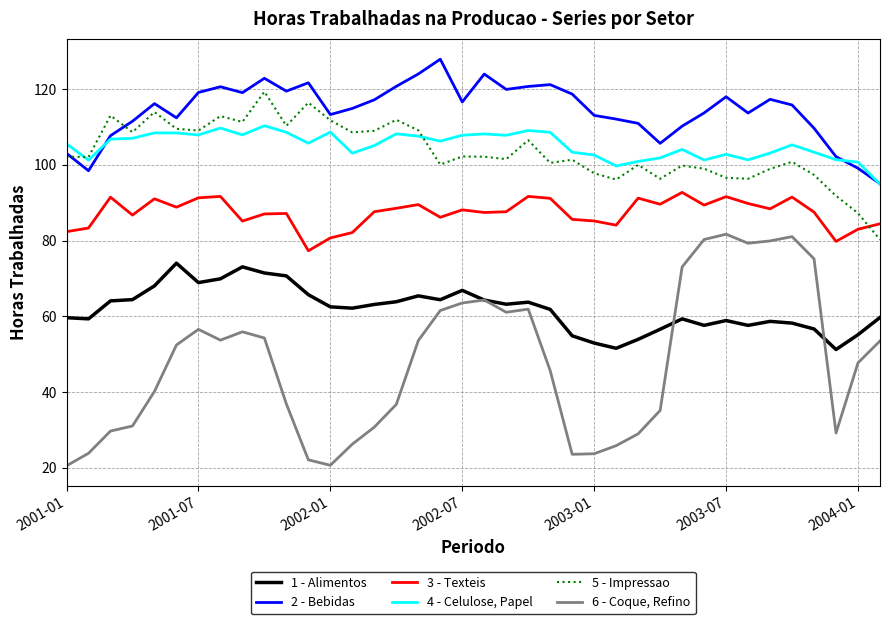

True or false: 3 - Texteis and 2 - Bebidas intersect in this chart.

False